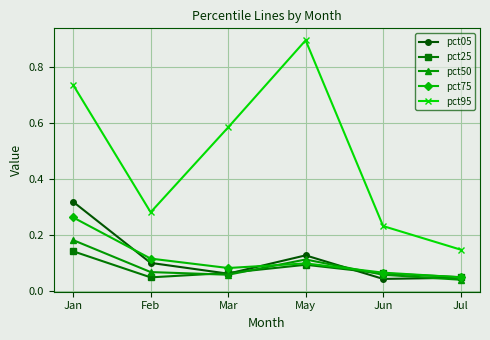

Is it true that pct75 equals 0.1 at Mar?

True